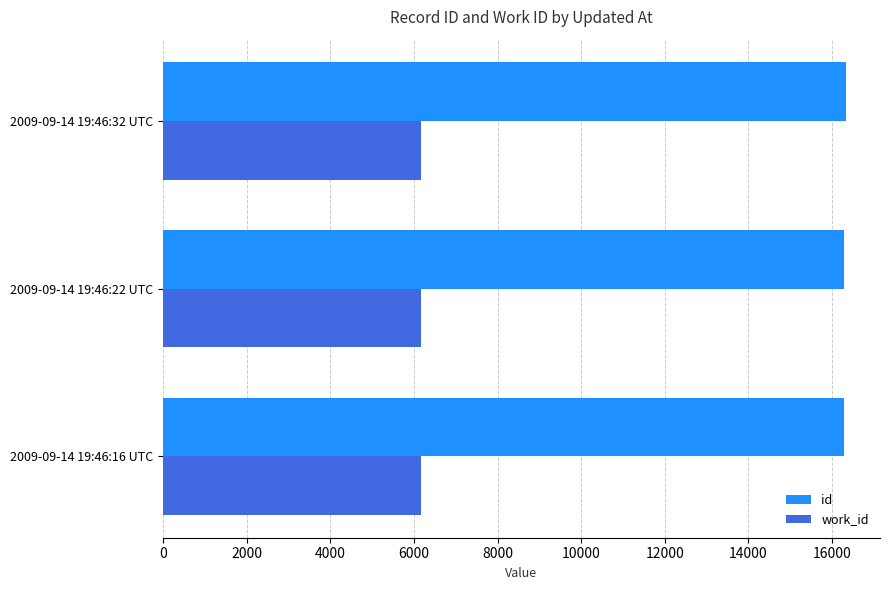

Which series has the largest total across all categories?

id